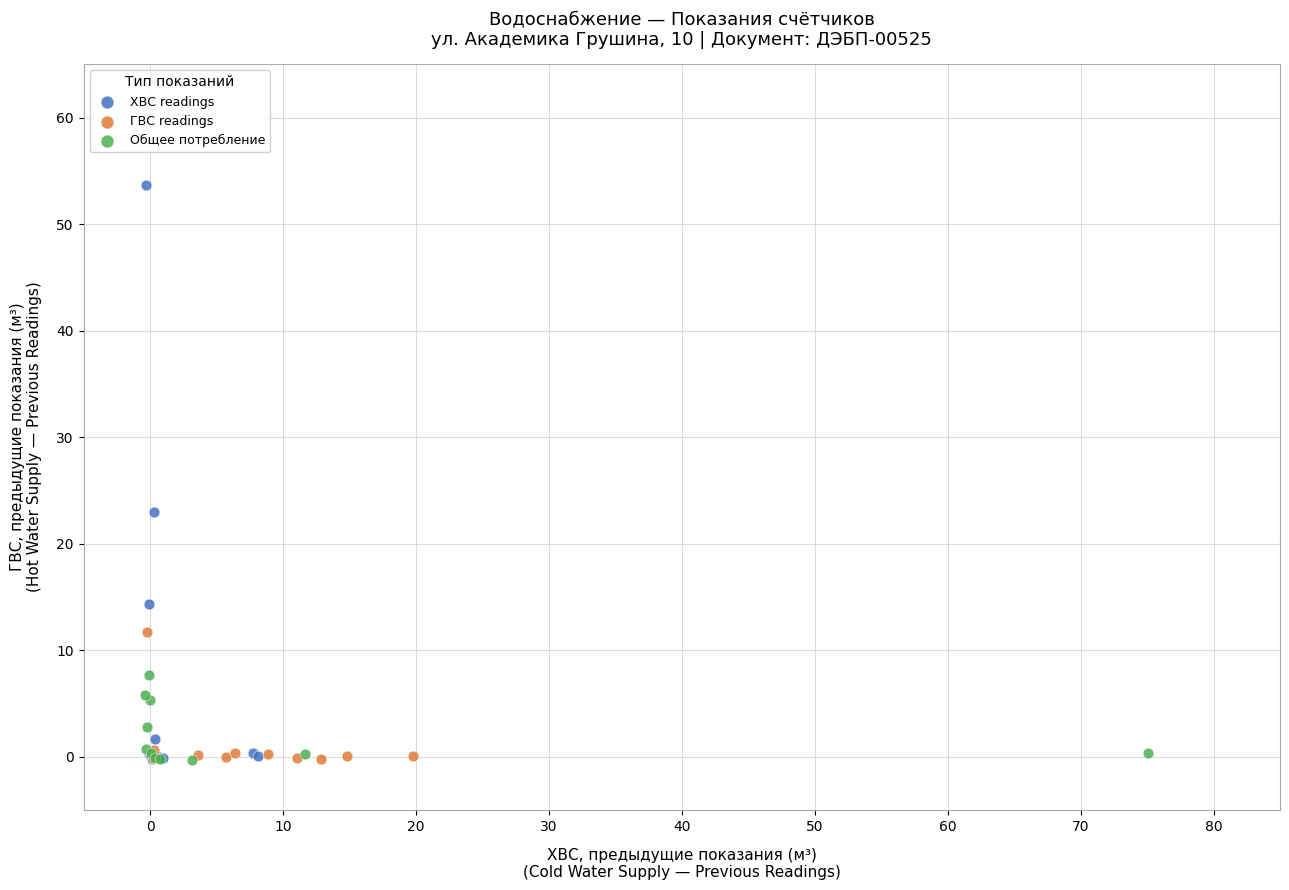

Which series has the largest Y range (max minus min)?

ХВС readings